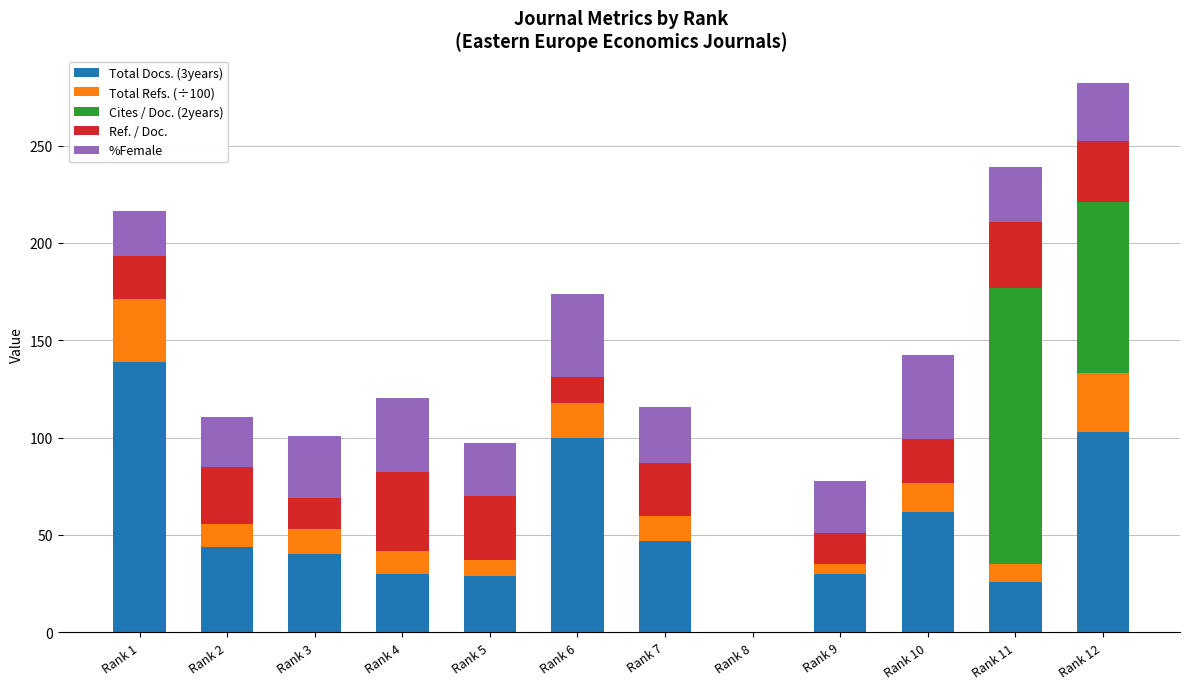

What is the sum of the Total Docs. (3years) values at Rank 1 and Rank 4?

169.0